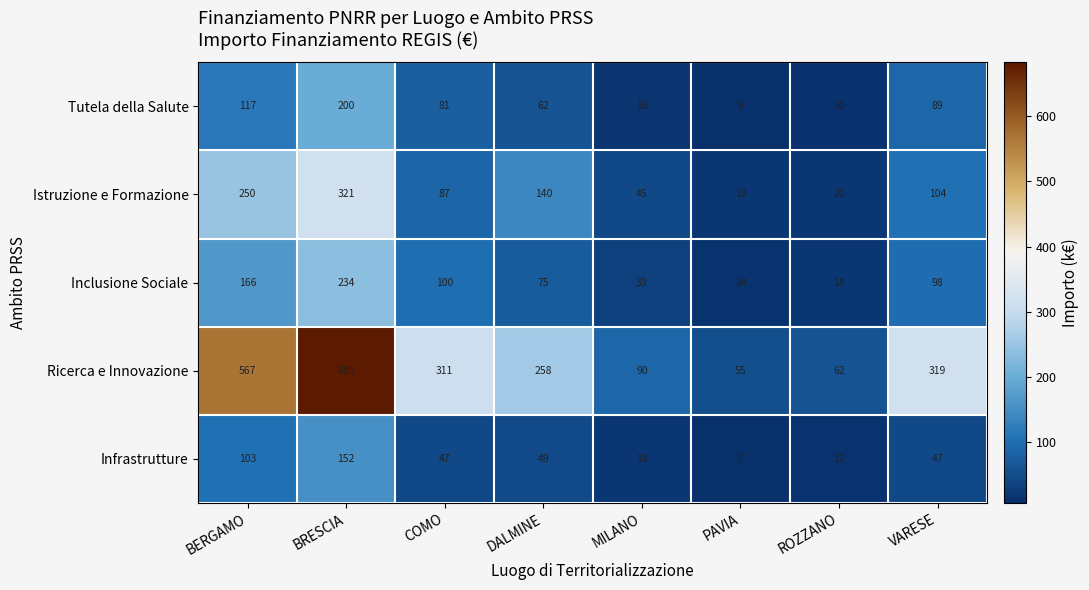

List the series in order of their peak value, lowest first.

Infrastrutture, Tutela della Salute, Inclusione Sociale, Istruzione e Formazione, Ricerca e Innovazione